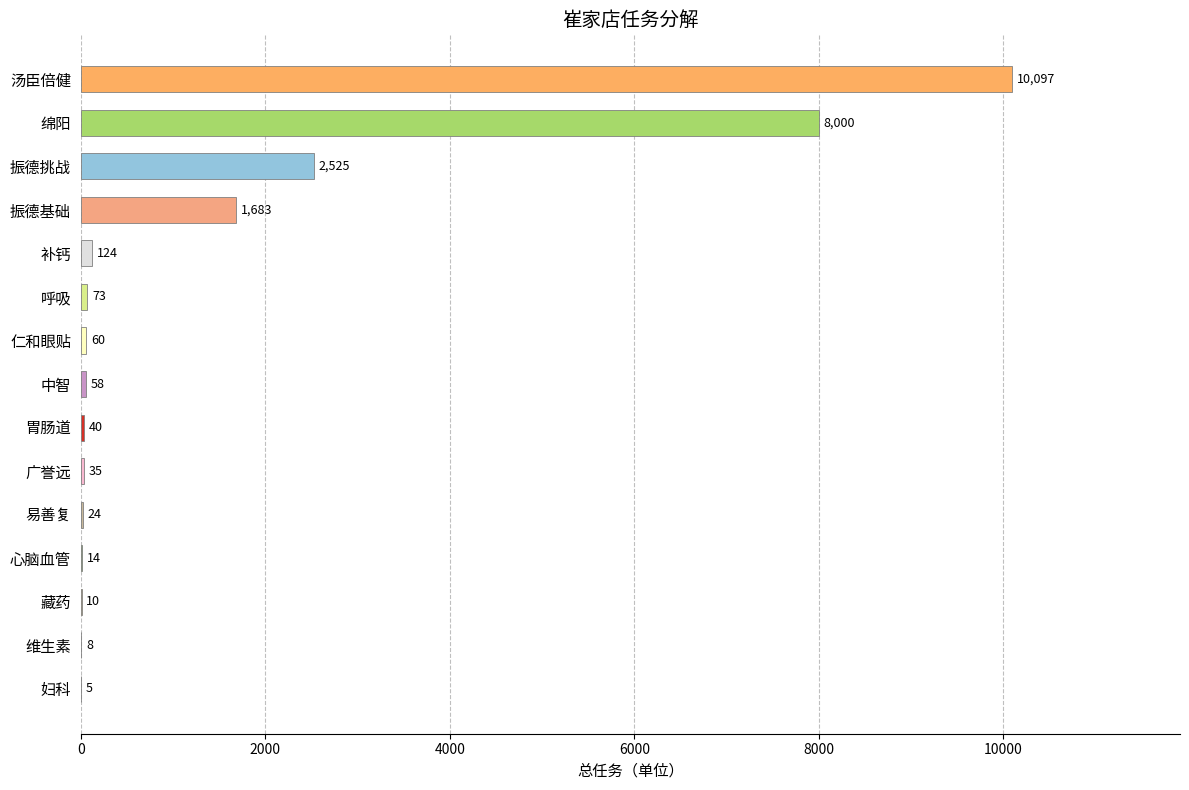

Are the bars horizontal?

Yes